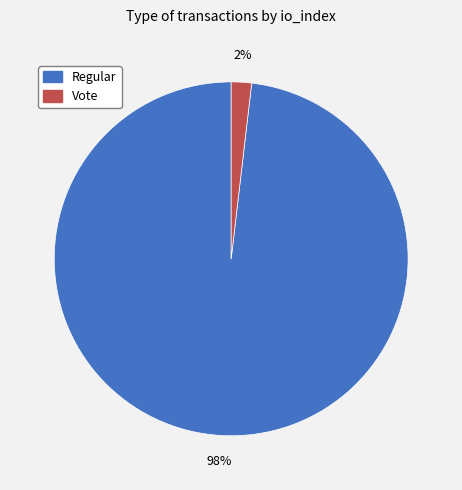

To the nearest percent, what is the difference between the largest and smallest slice percentages?

96%